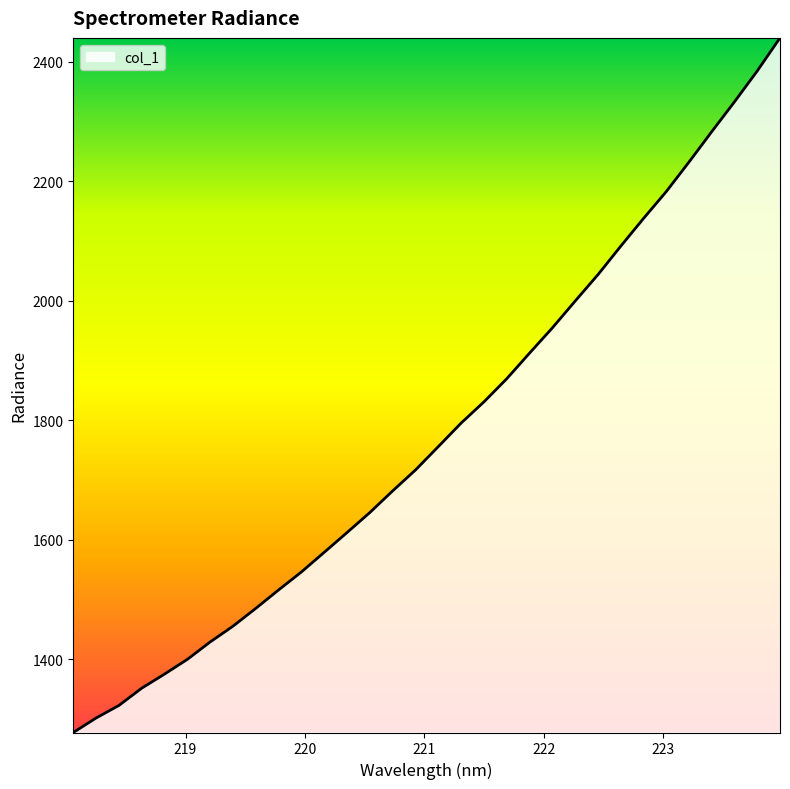

What is the smallest value displayed?

1277.7